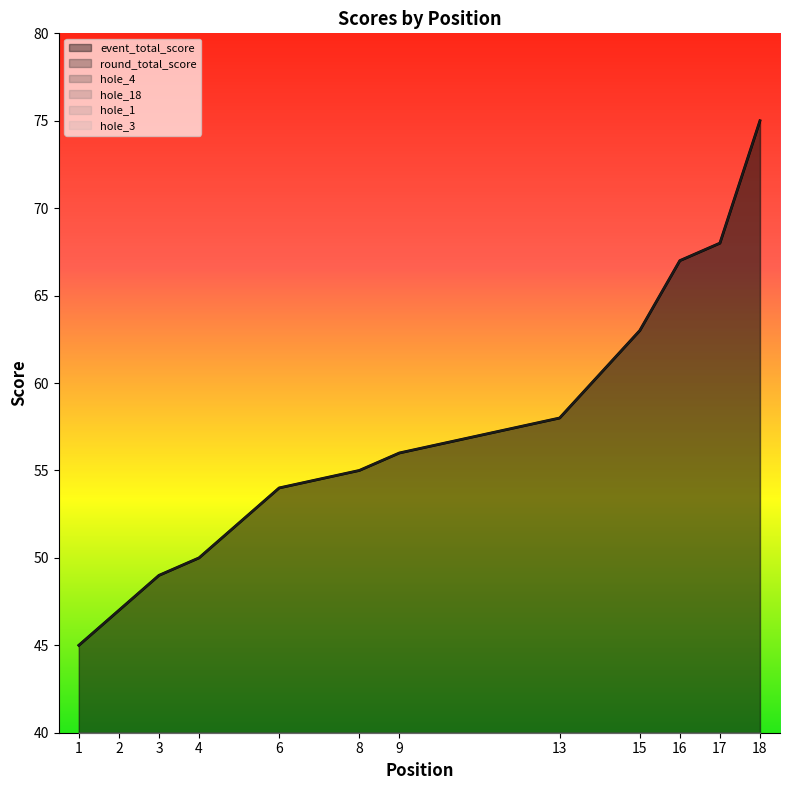

In hole_18, how many points are higher than both neighbors (excluding endpoints)?

4